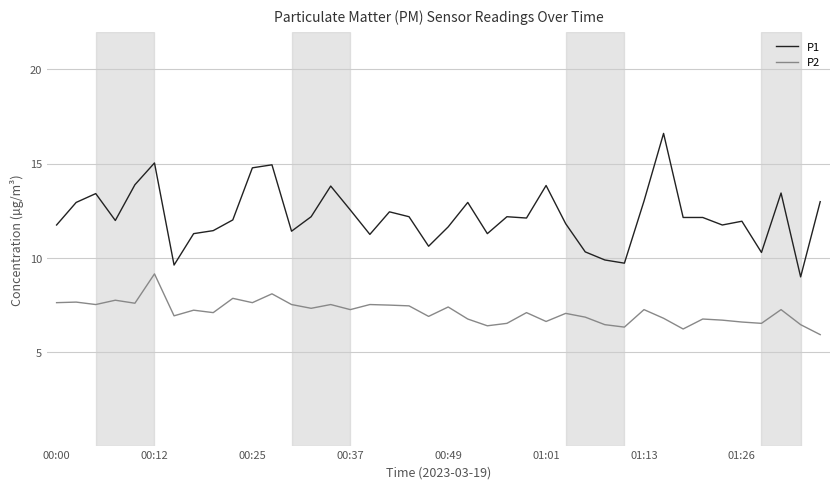

How many lines are shown in the chart?

2